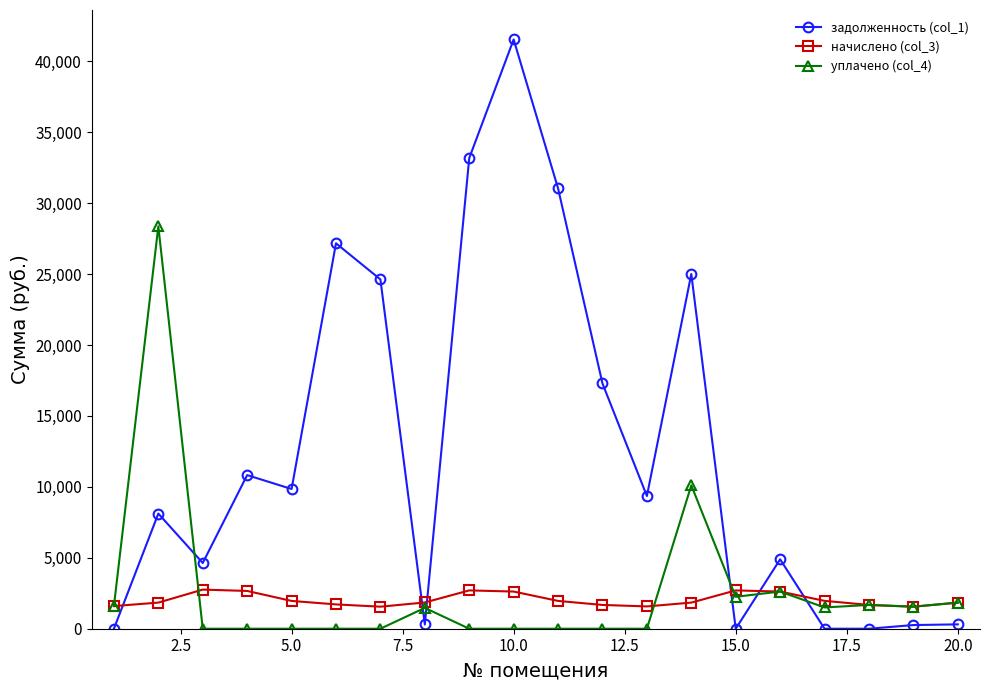

What is the value of the начислено (col_3) point at the 4th from the left?

2663.2